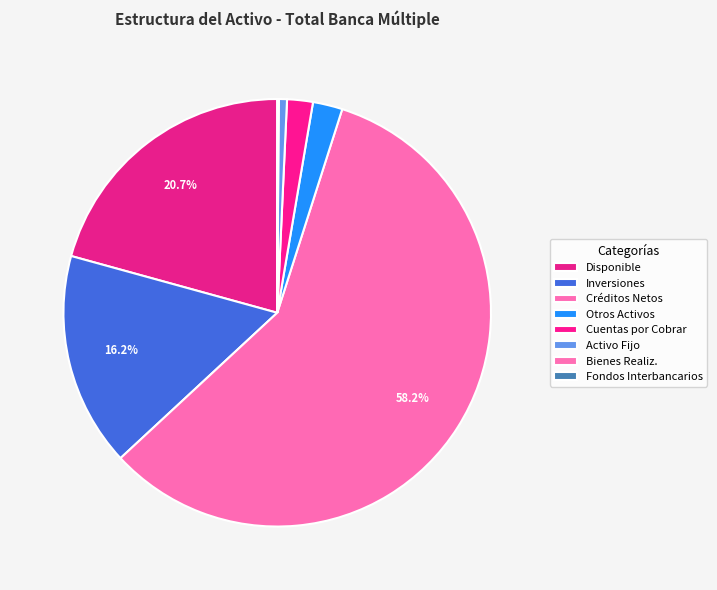

What is the majority slice?

Créditos Netos